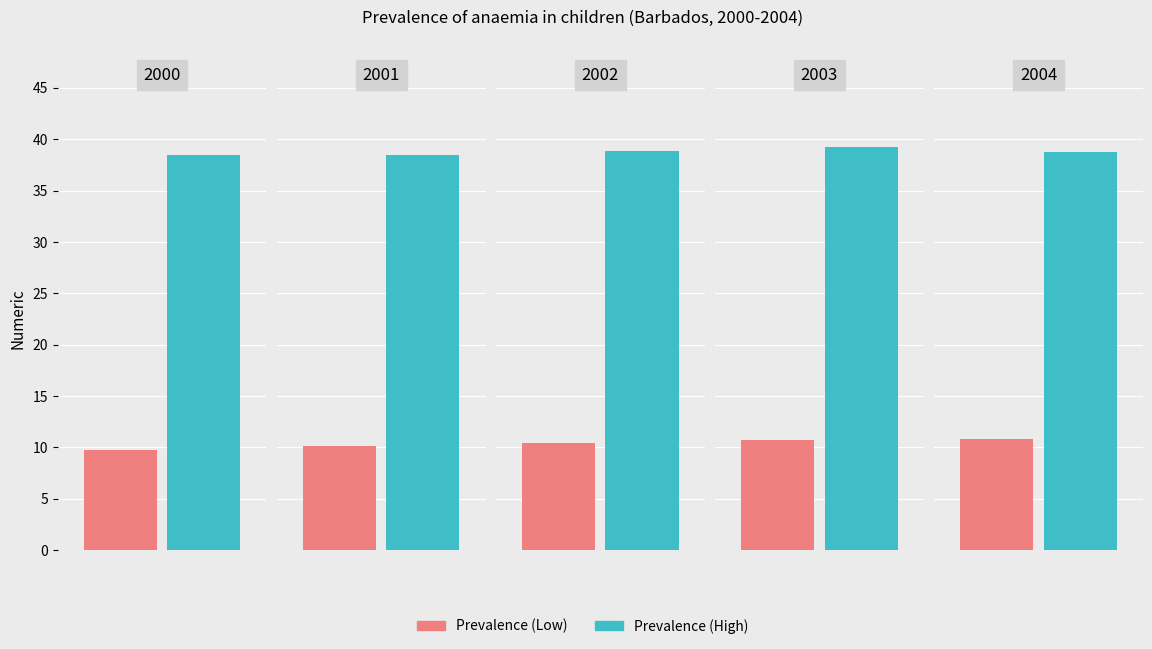

Are the bars grouped side by side (vs. stacked)?

Yes